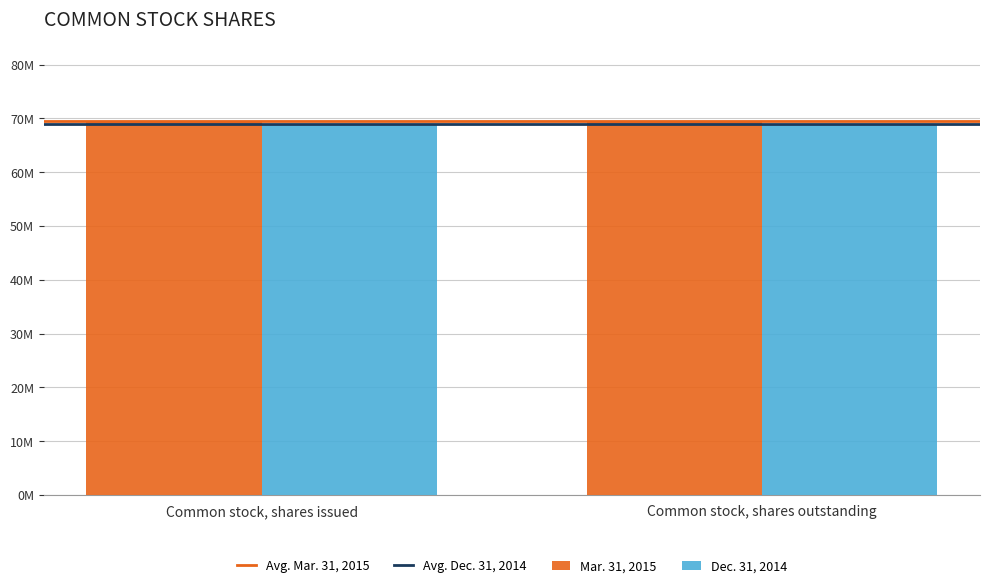

What is the sum of the Dec. 31, 2014 values at Common stock, shares outstanding and Common stock, shares issued?

138124788